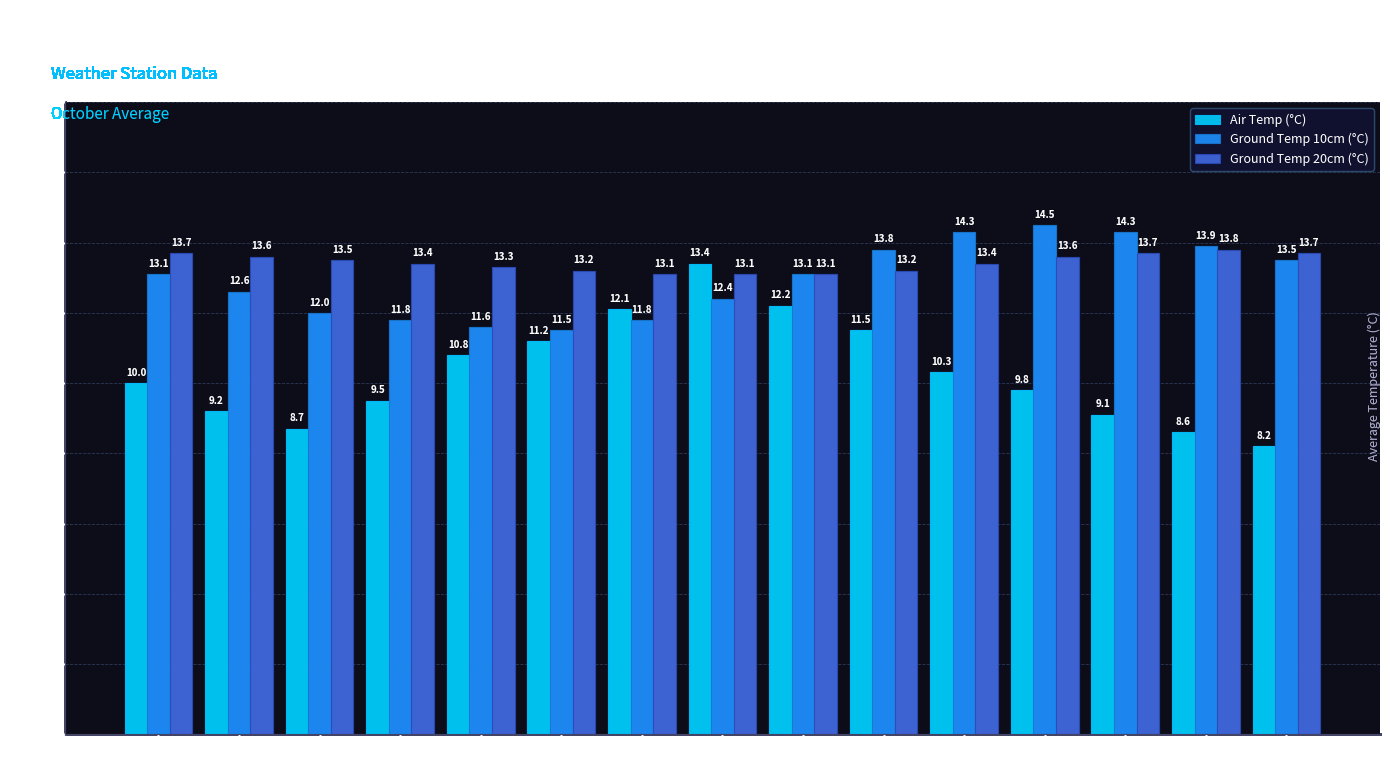

List the series in order of their peak value, lowest first.

Air Temp (°C), Ground Temp 20cm (°C), Ground Temp 10cm (°C)